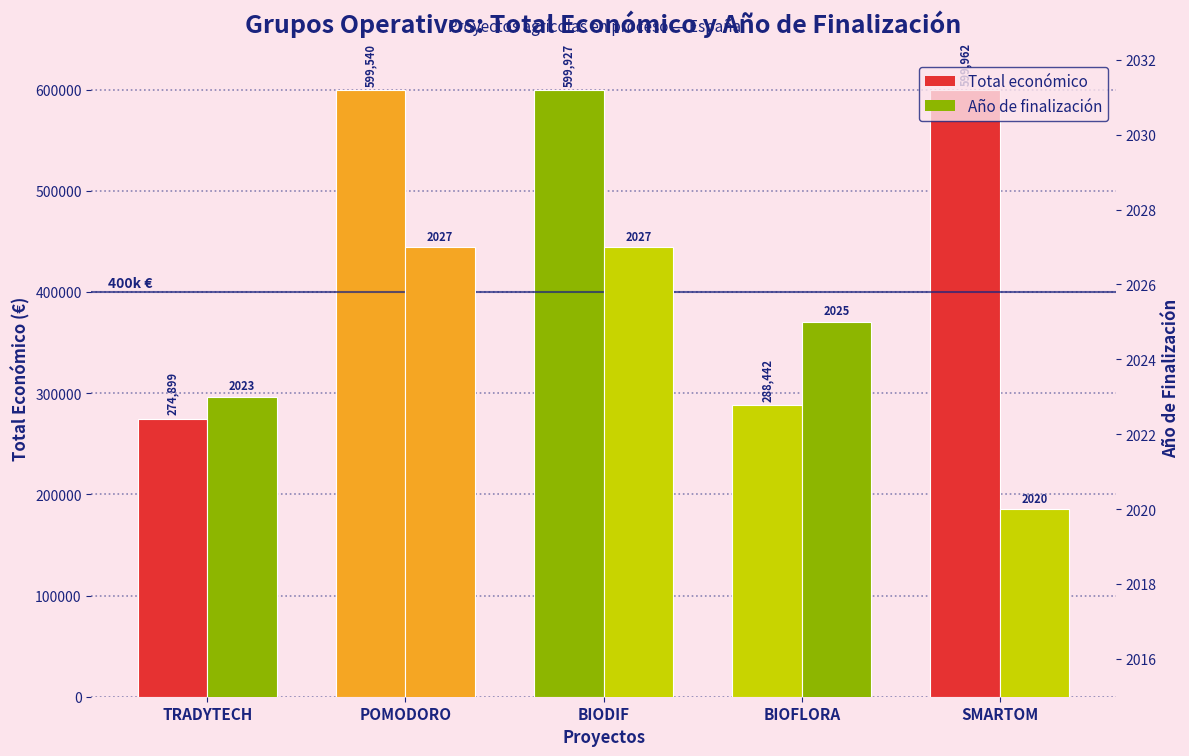

The Total económico series shows 956907 at POMODORO. True or false?

False